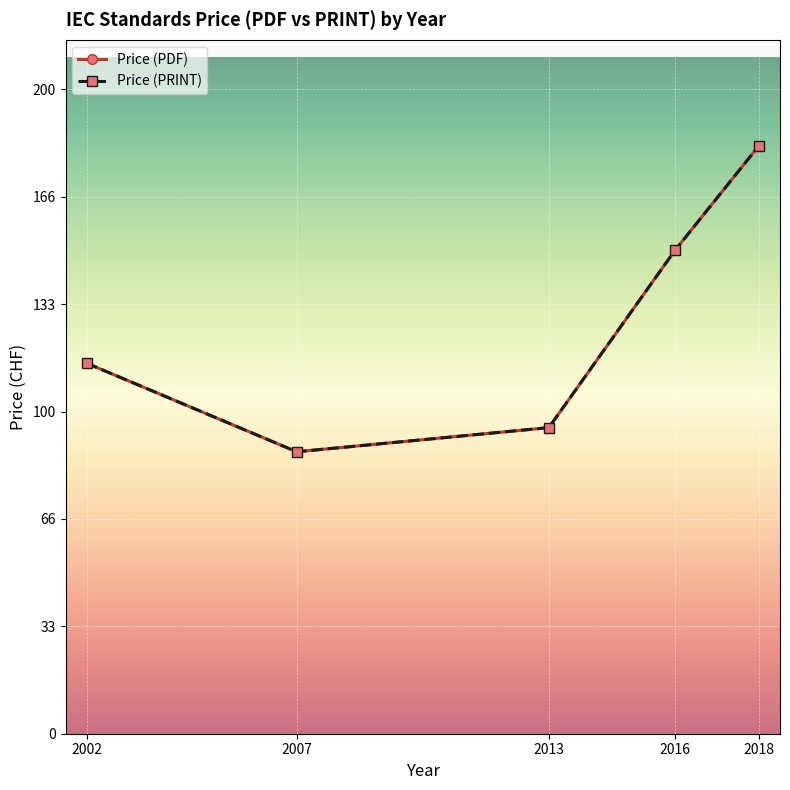

Is this an area chart (filled region under the line)?

No